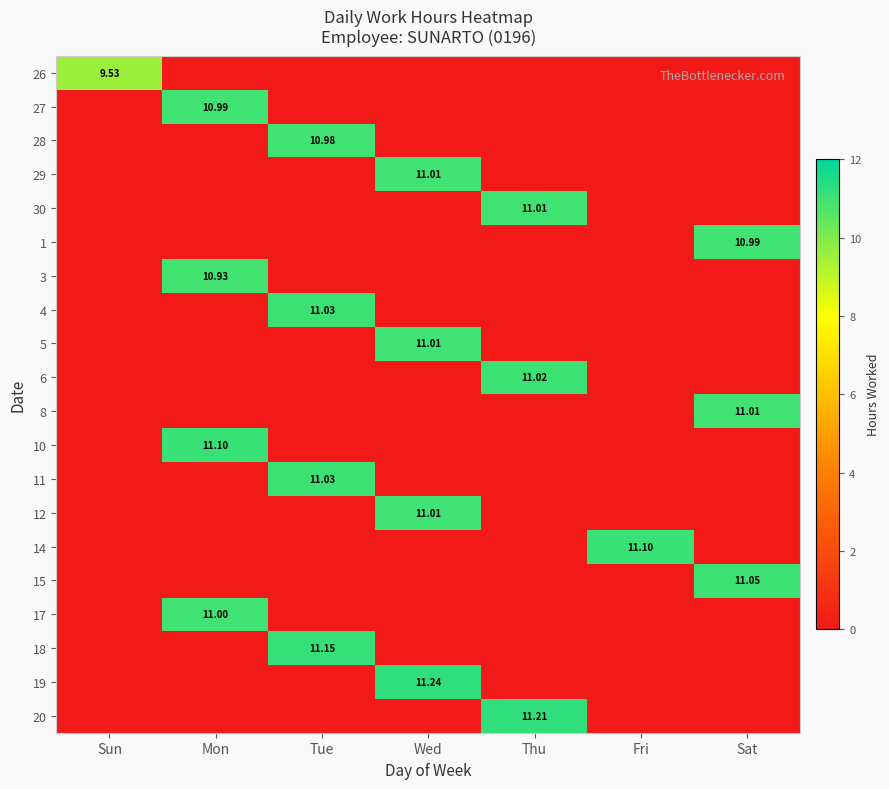

True or false: 1 has a value of 0.0 at Sun.

True